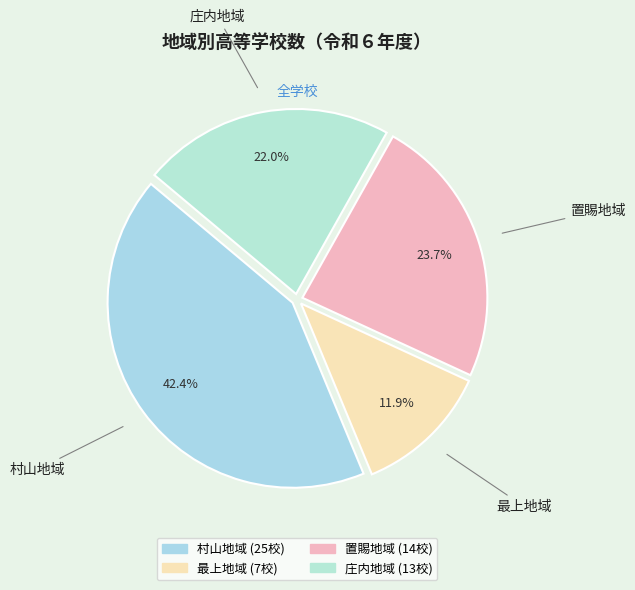

How much of the chart is everything except 最上地域?

88.1%